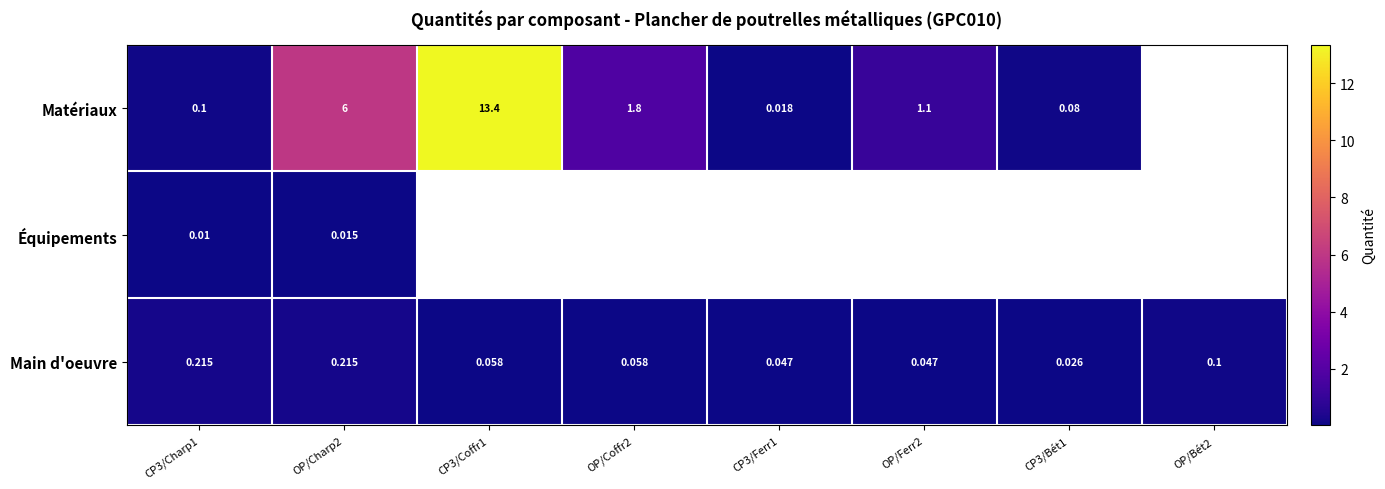

The Matériaux series shows 0.2 at CP3/Charp1. True or false?

False